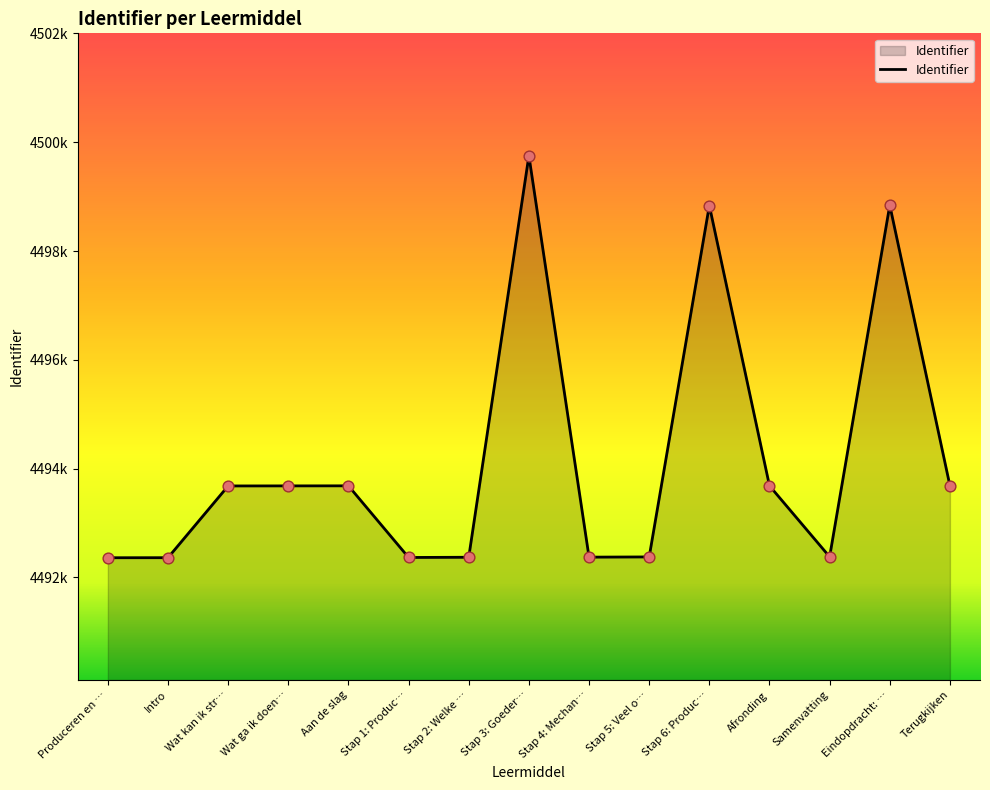

Does the chart have visible grid lines?

No